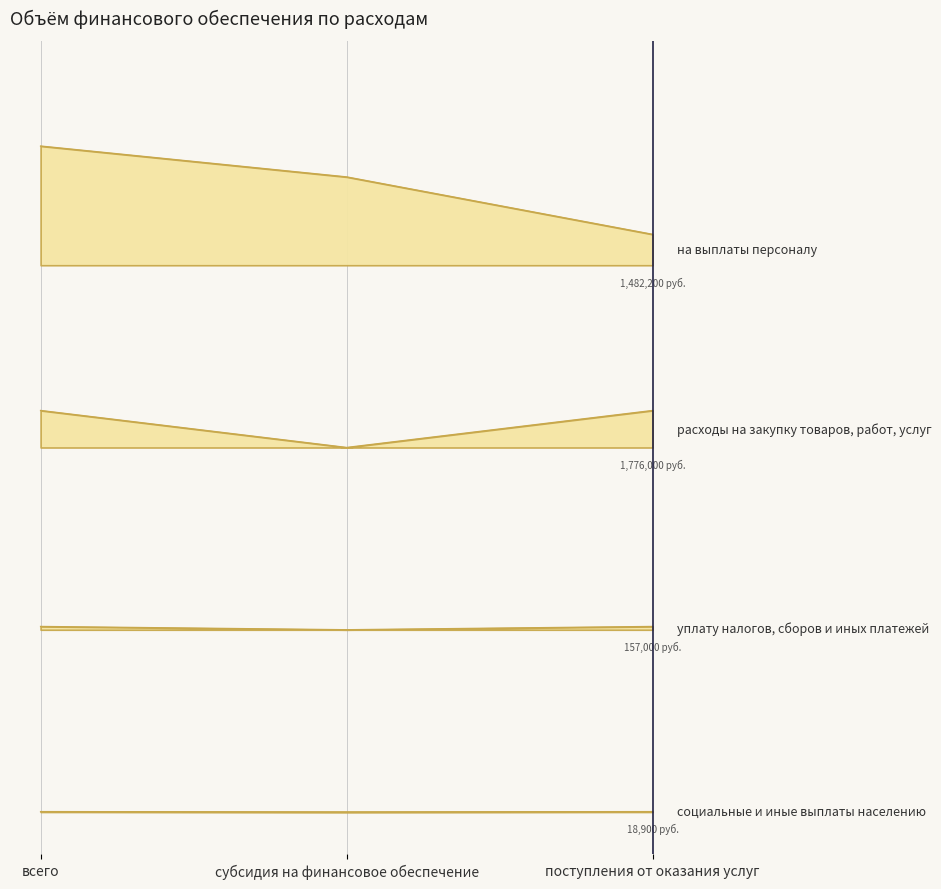

Which series changed the most between всего and поступления от оказания услуг?

на выплаты персоналу